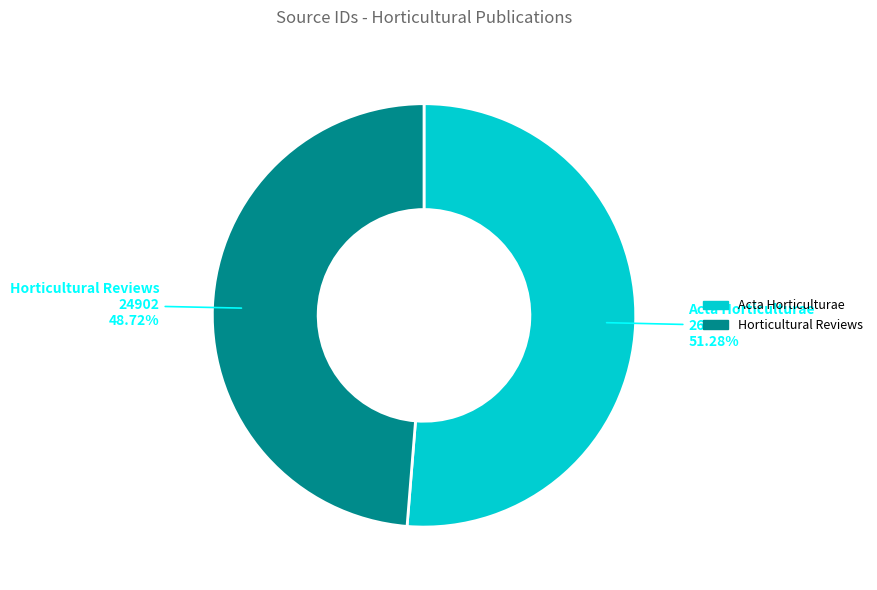

Which category has the smallest portion of the pie?

Horticultural Reviews